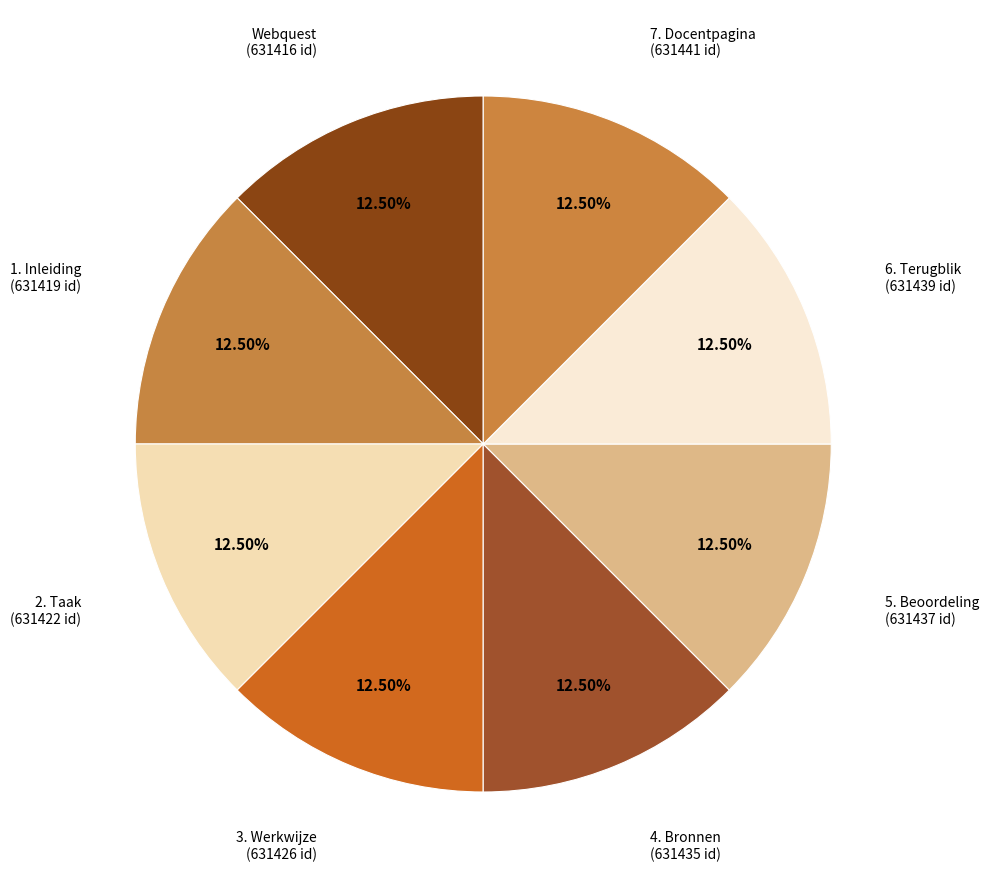

Approximately how many times larger is the value at Webquest compared to 3. Werkwijze?

1.0